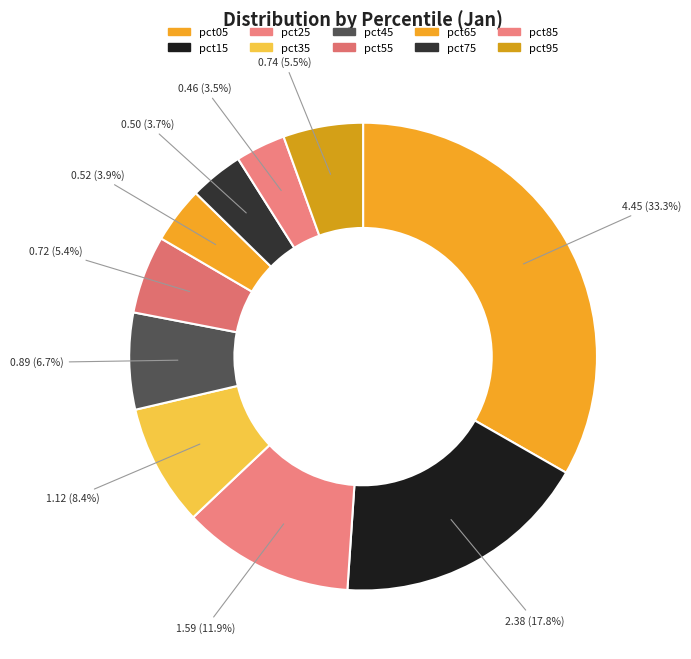

What portion of the pie excludes pct15?

82.2%